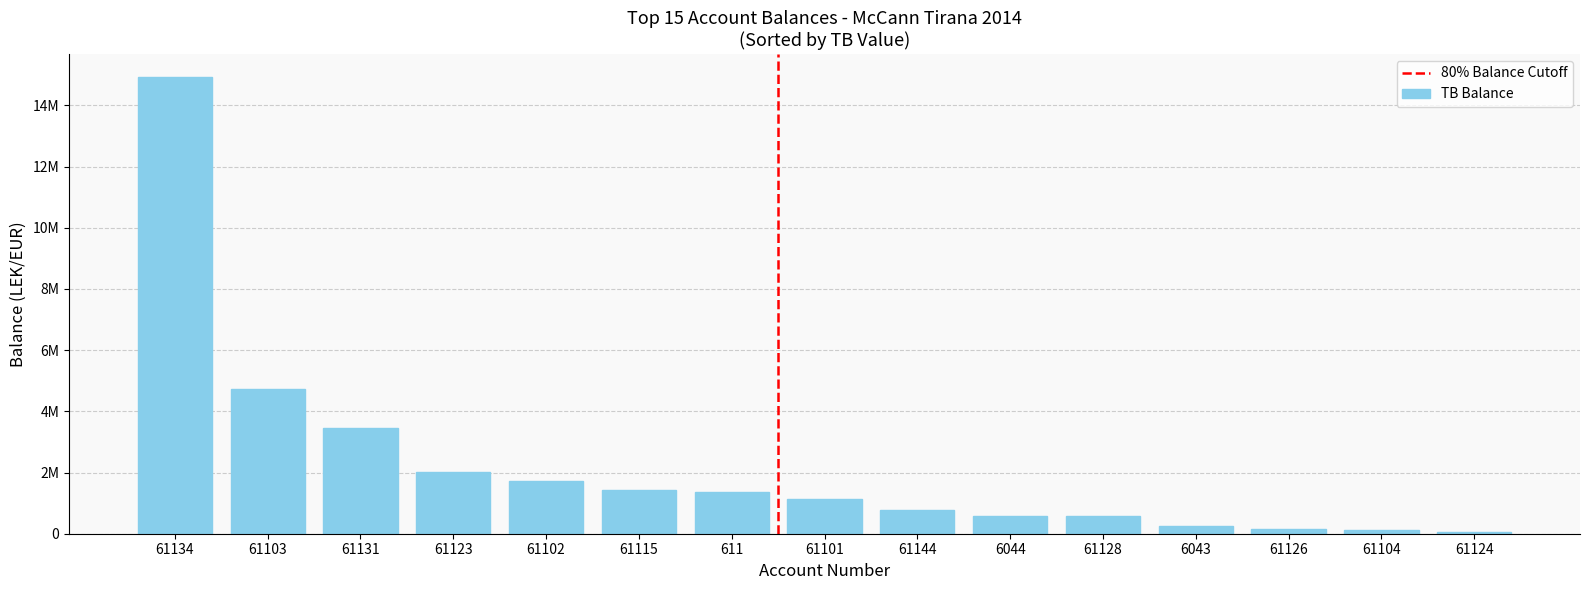

What is the change in value from 61123 to 61144?

-1230720.1